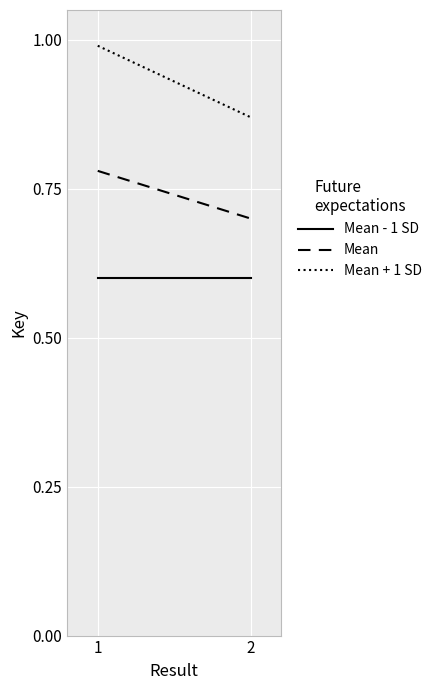

Is the value of Mean + 1 SD at 2 greater than the value of Mean - 1 SD at 2?

Yes